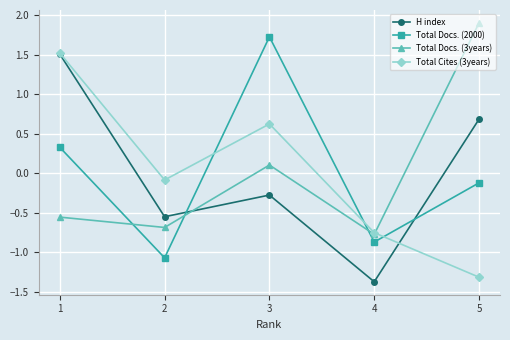

Which series has the largest range (max minus min)?

H index